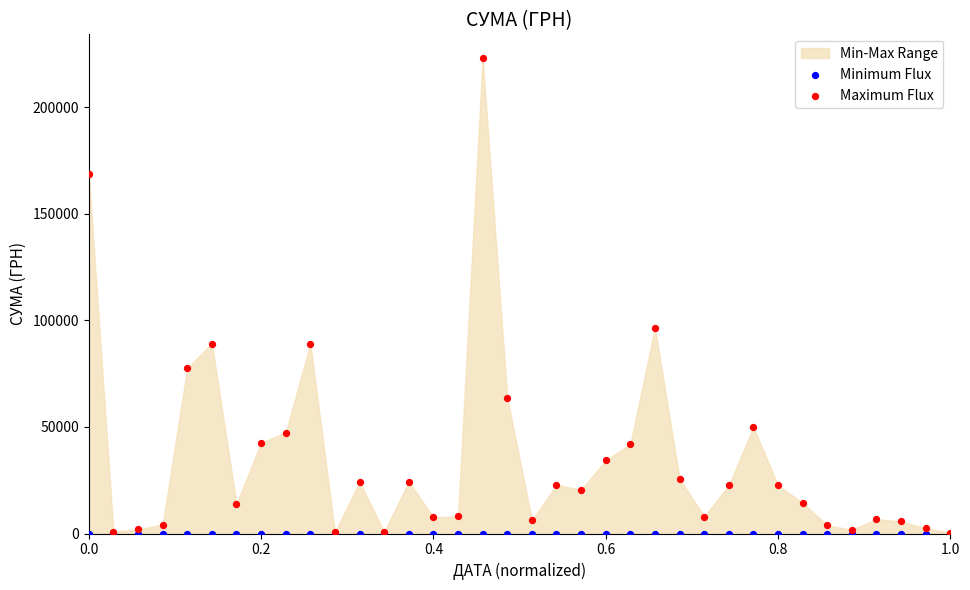

In the Maximum Flux series, what Y value is closest to 111699?

96531.0